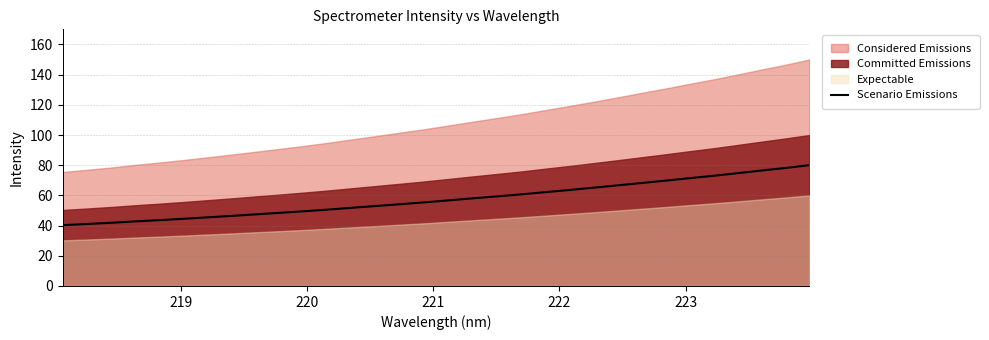

What is the minimum value for Scenario Emissions?

40.3